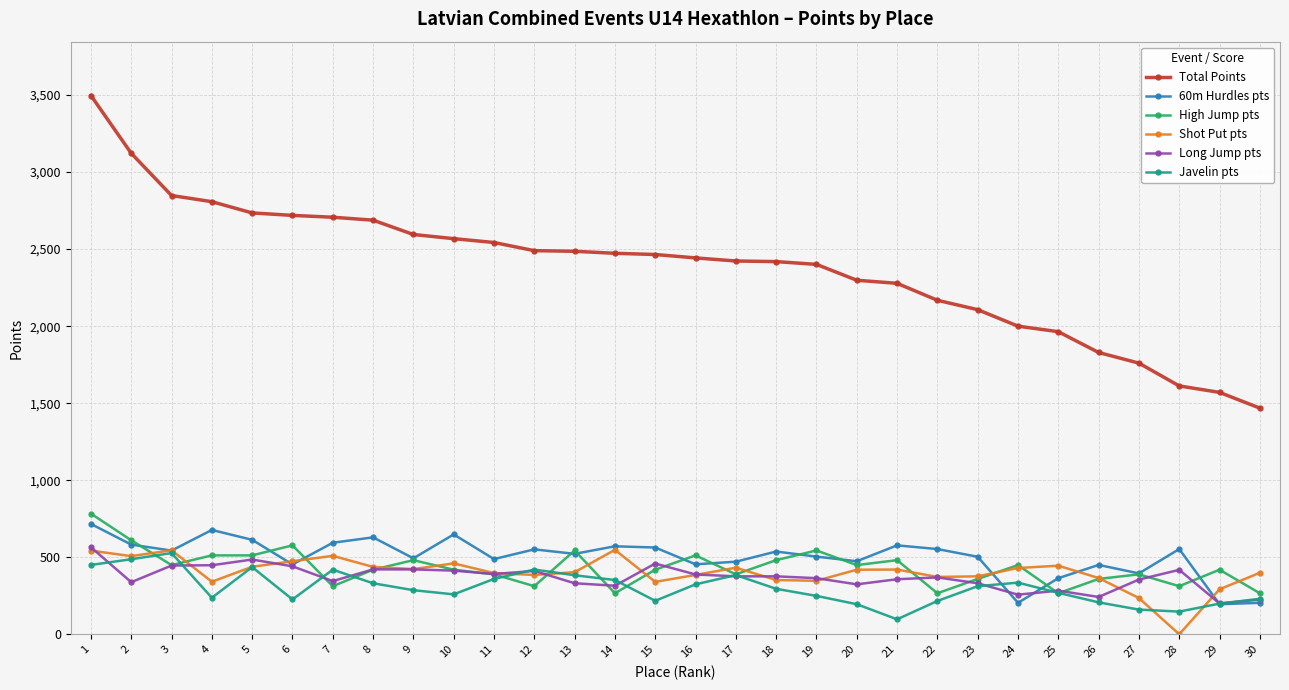

What is the difference between the second highest and second lowest values in the Long Jump pts series?

260